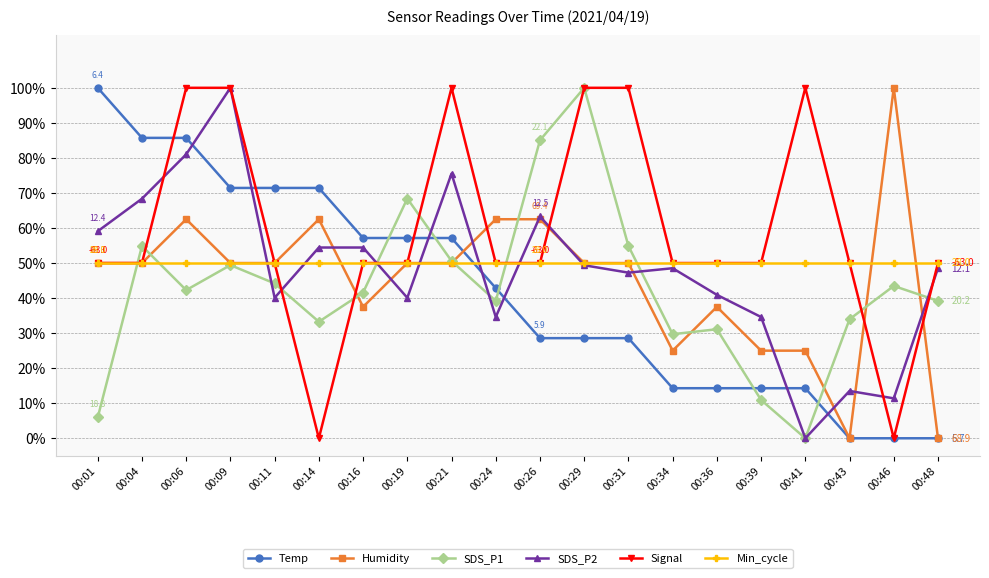

How many lines are shown in the chart?

6